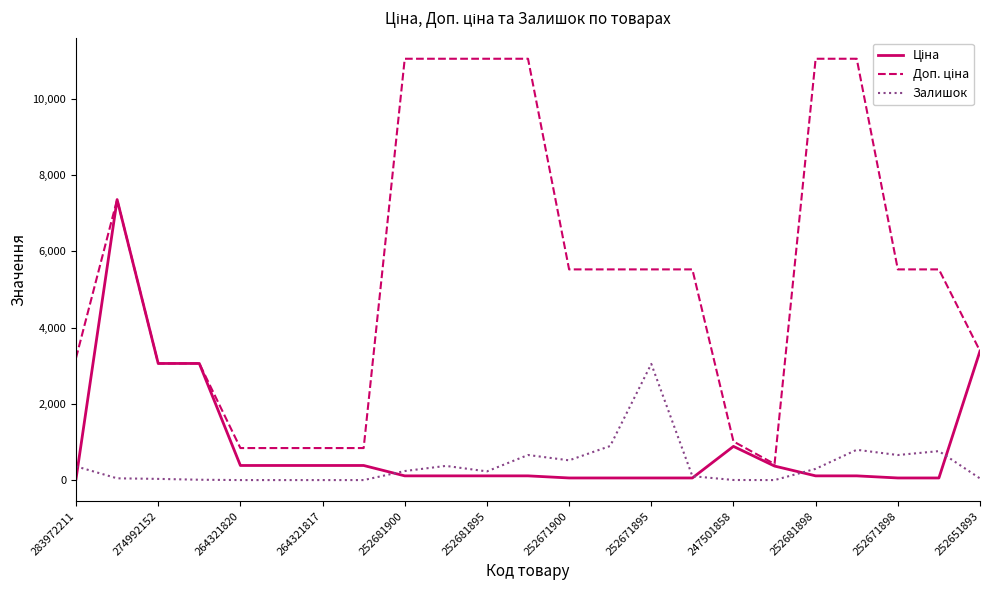

What is the difference between the second highest and minimum values in the Доп. ціна series?

10634.0